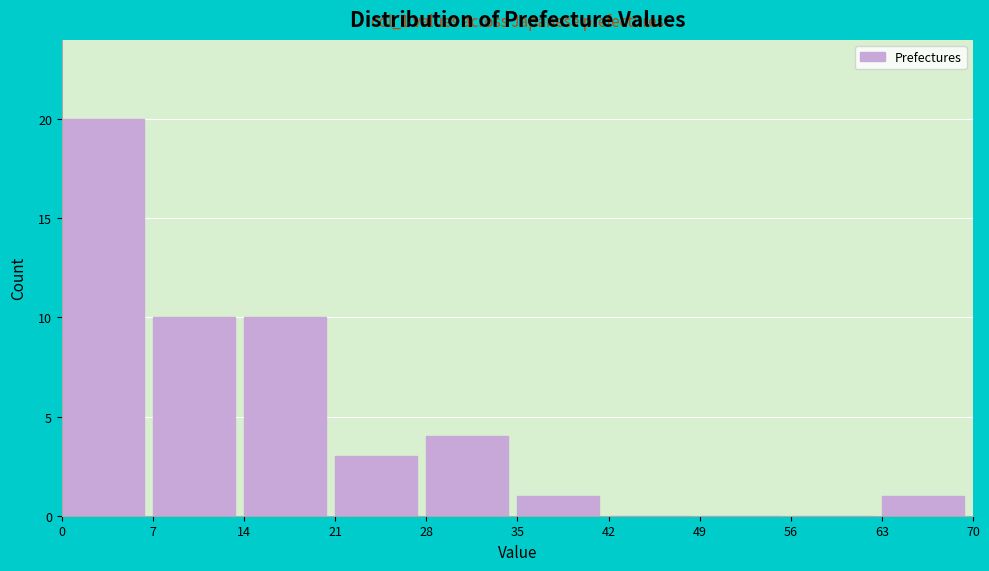

Over which range of the x-axis is the bar tallest?

0 to 7